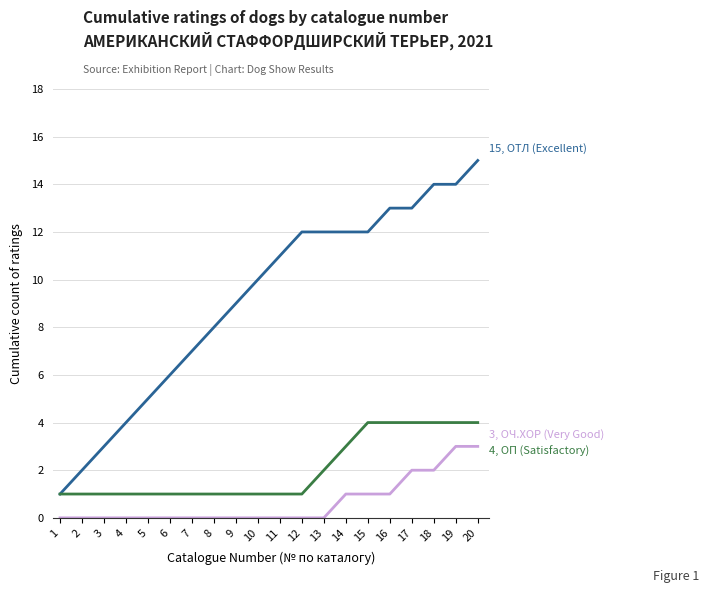

Which category has the highest value across all series?

20